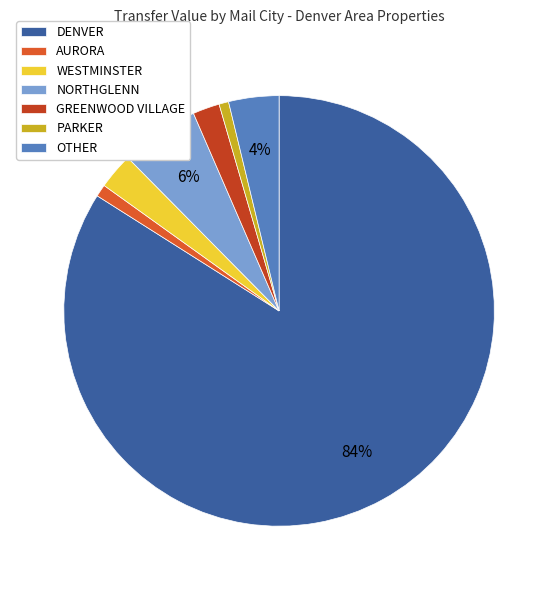

Rank the categories by value from lowest to highest.

PARKER, AURORA, GREENWOOD VILLAGE, WESTMINSTER, OTHER, NORTHGLENN, DENVER